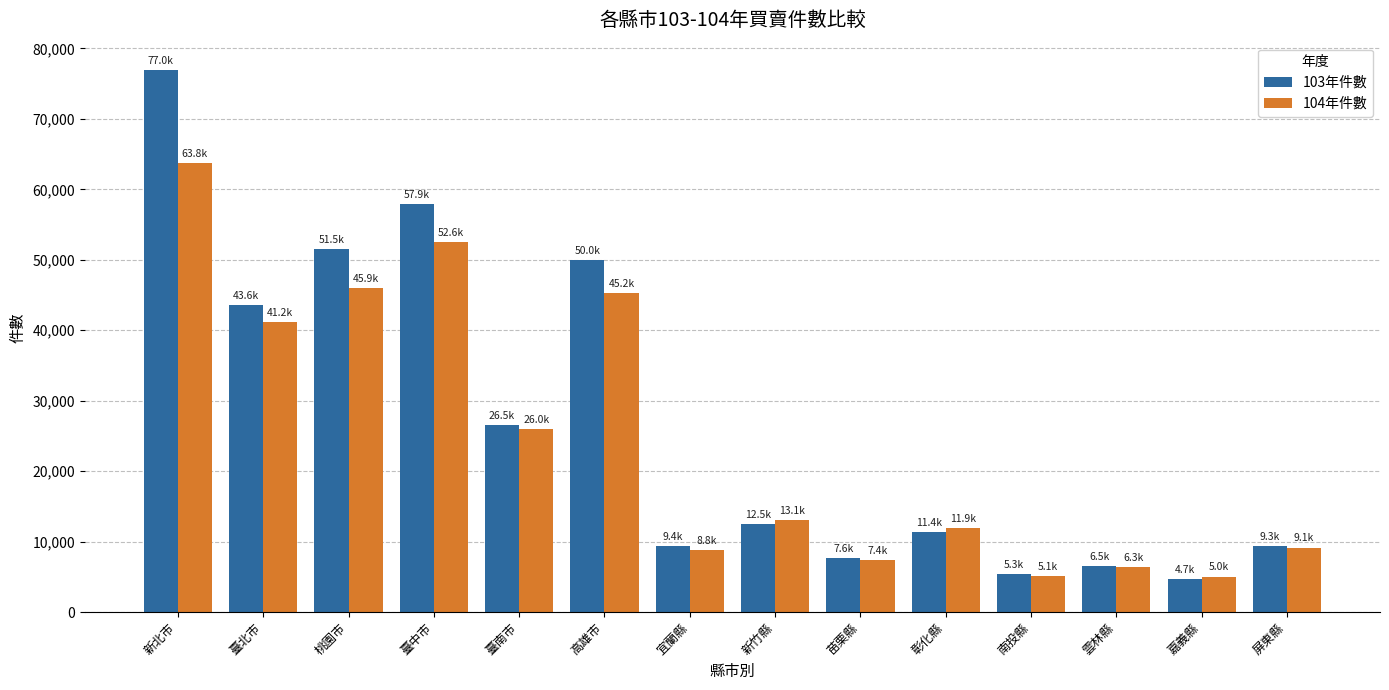

Is it true that 104年件數 equals 5028 at 嘉義縣?

True